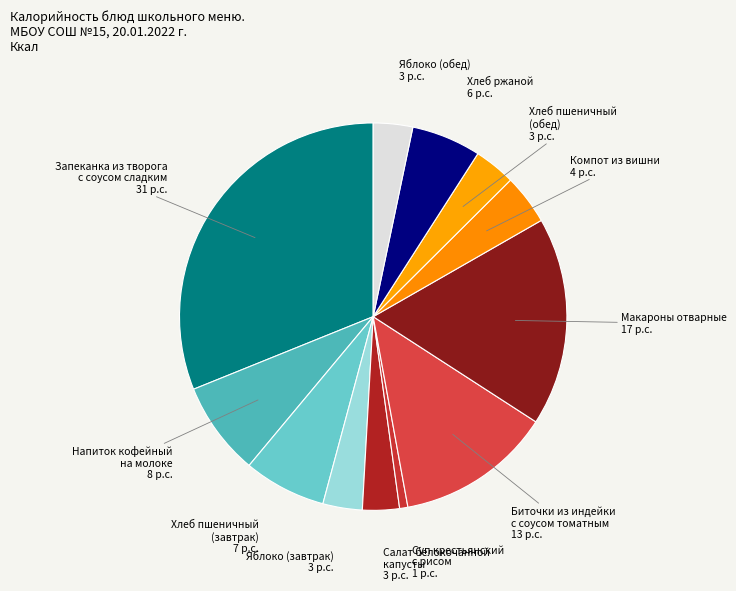

True or false: Компот из вишни accounts for 4% of the total.

True